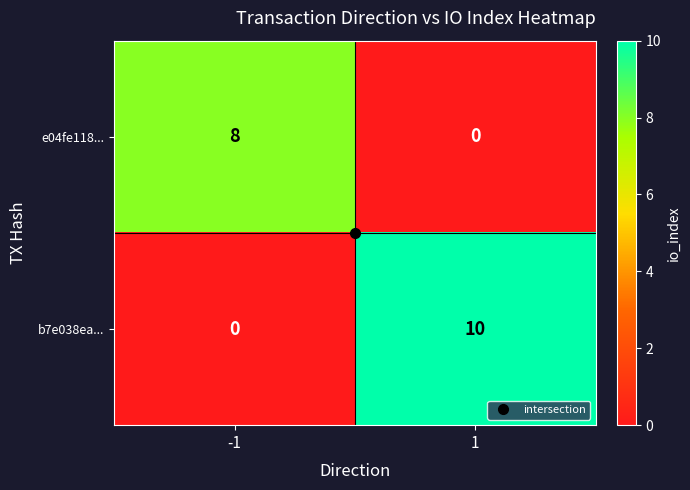

Which series has the largest total across all categories?

b7e038ea...